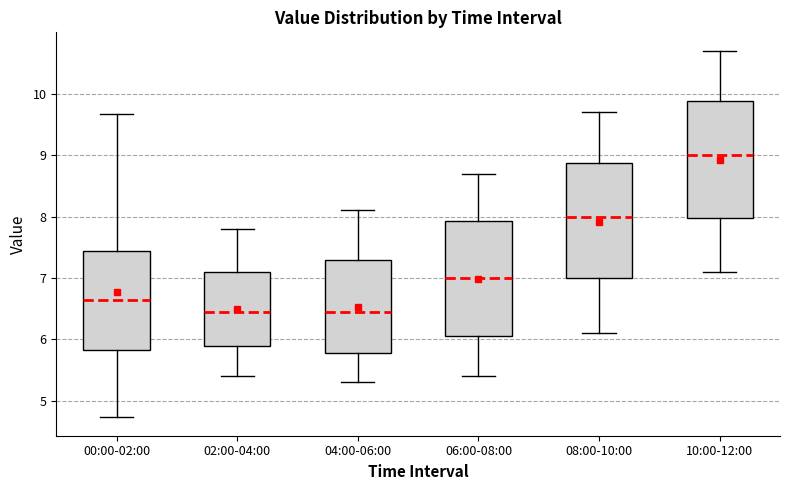

Reading left to right, transcribe this box plot: for each box, give where its median line is, the range the box spans, and where its two whiskers end, as read against the y-axis. The values are not printed on the chart, so give them approximately, as read against the axis.

00:00-02:00: median 6.6, box 5.8 to 7.4, whiskers 4.7 to 9.7
02:00-04:00: median 6.5, box 5.9 to 7.1, whiskers 5.4 to 7.8
04:00-06:00: median 6.5, box 5.8 to 7.3, whiskers 5.3 to 8.1
06:00-08:00: median 7.0, box 6.1 to 7.9, whiskers 5.4 to 8.7
08:00-10:00: median 8.0, box 7.0 to 8.9, whiskers 6.1 to 9.7
10:00-12:00: median 9.0, box 8.0 to 9.9, whiskers 7.1 to 10.7